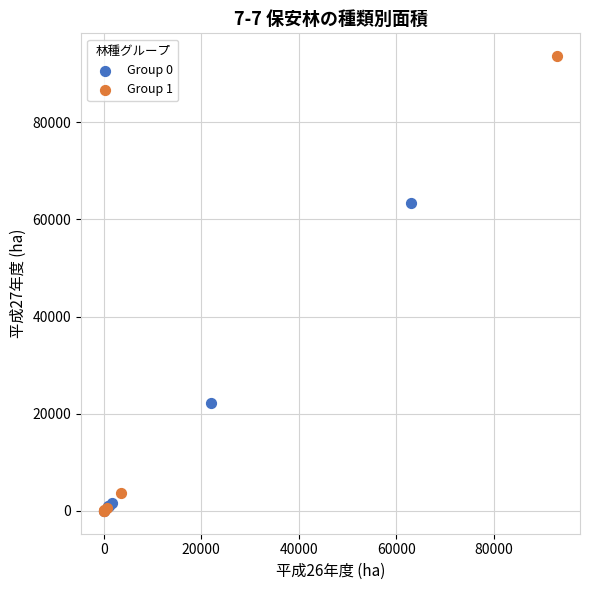

What are all the series names shown in the legend?

Group 0, Group 1